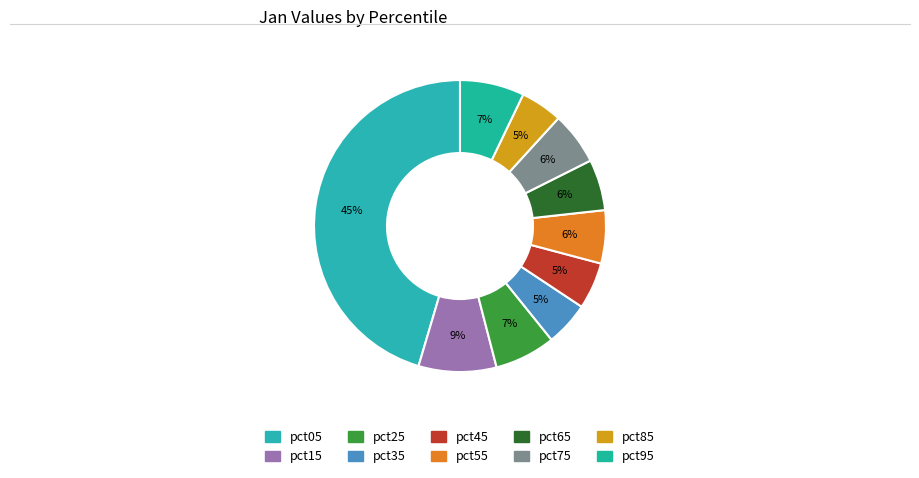

Does any single category account for the majority?

No